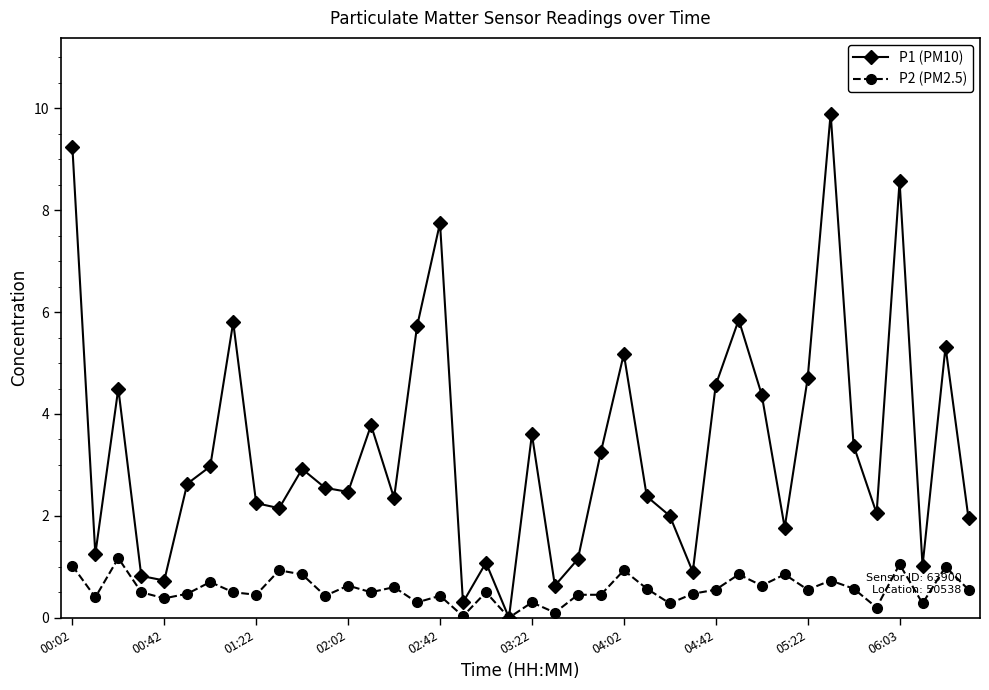

What is the maximum value for P2 (PM2.5)?

1.2